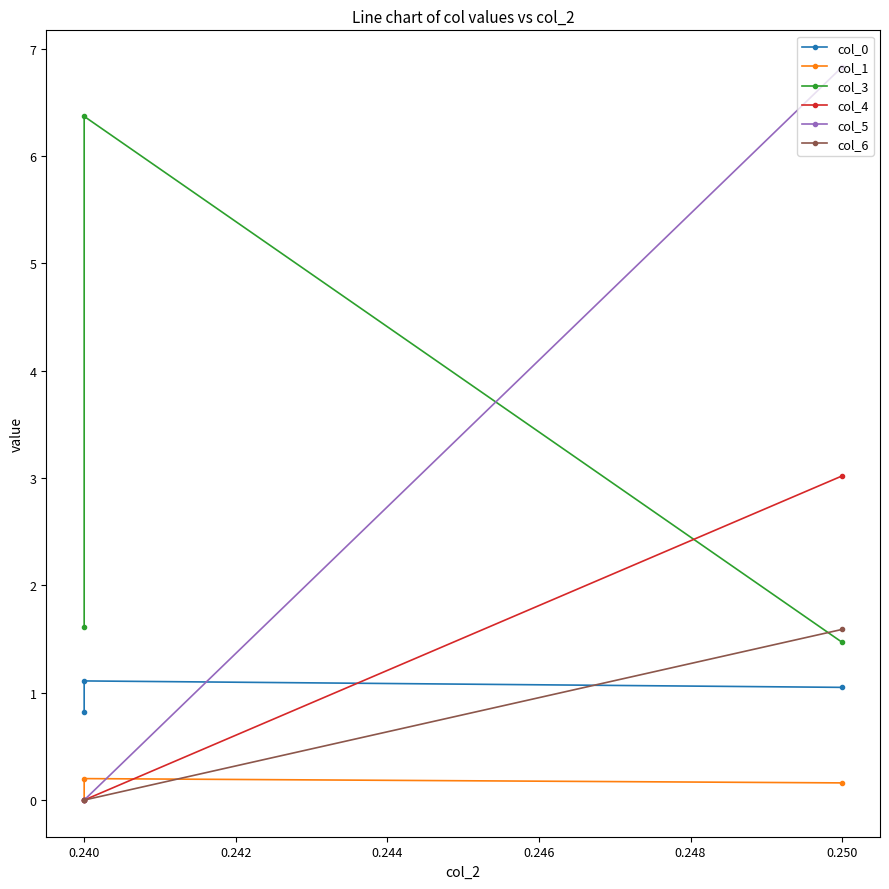

What is the difference between the maximum and minimum values in the col_5 series?

6.8